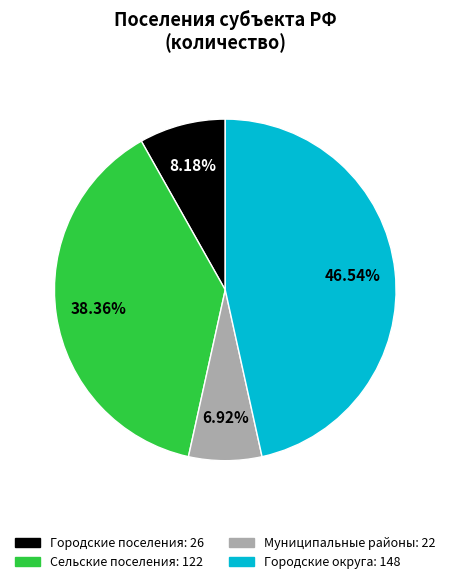

How many slices are in this pie chart?

4